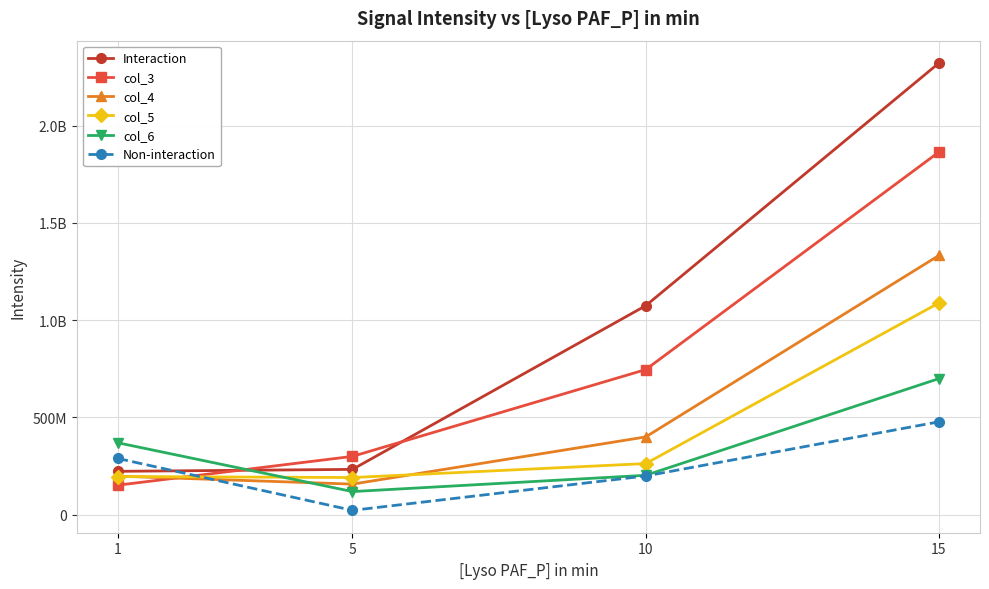

Which series has the largest range (max minus min)?

Interaction